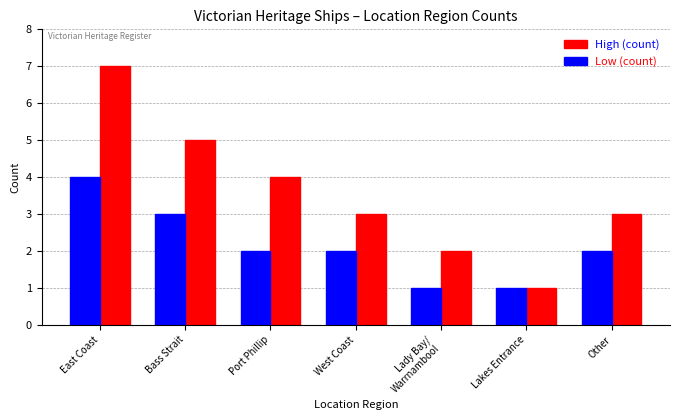

True or false: Low (count) has a value of 7 at East Coast.

False